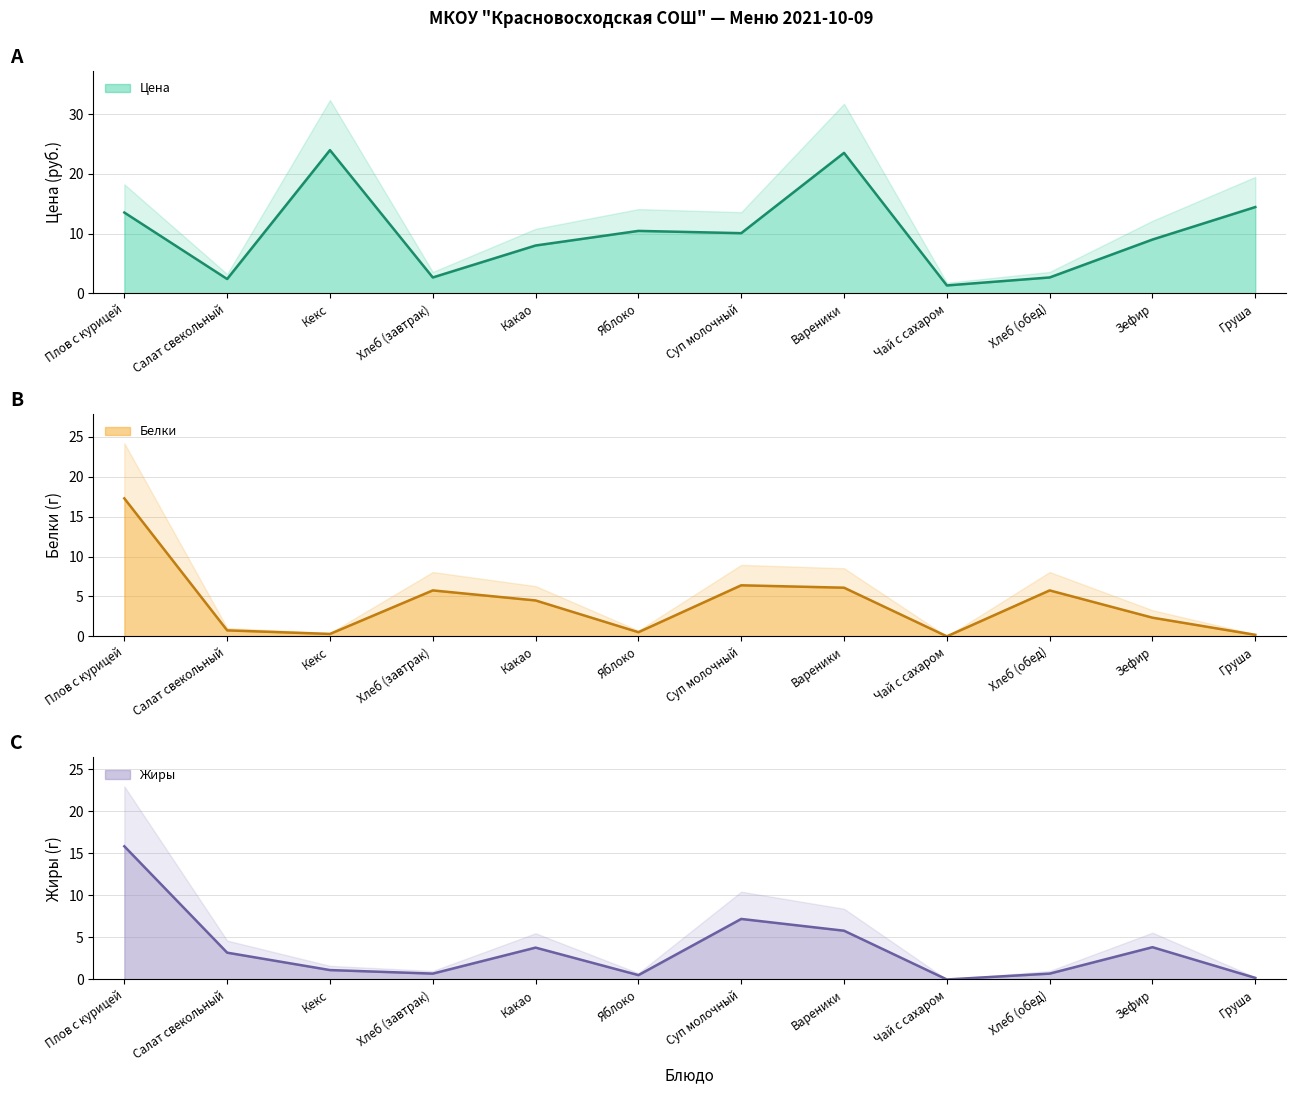

The Жиры series shows 10.1 at Суп молочный. True or false?

False